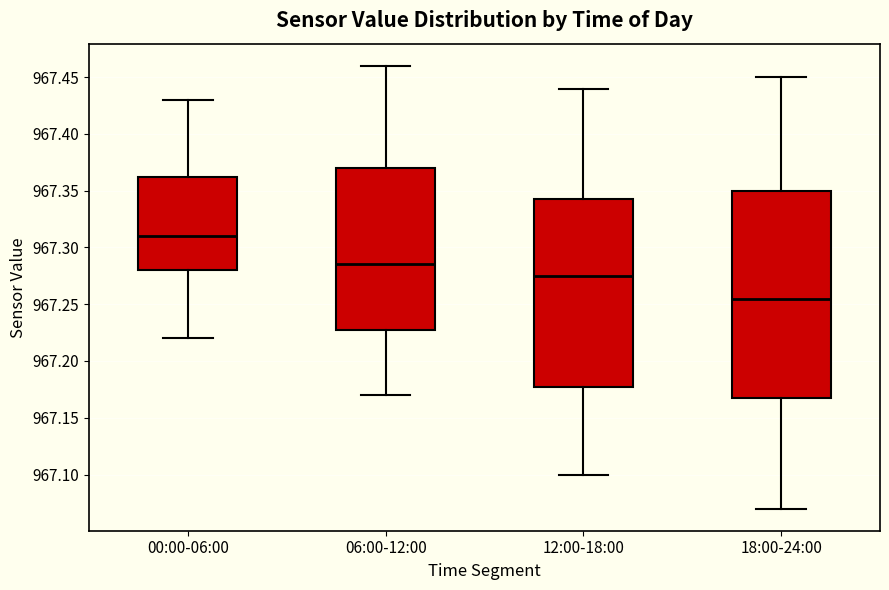

Reading left to right, read every box against the y-axis: the position of its median line, the range the box covers, and the ends of its whiskers. The values are not printed on the chart, so give them approximately, as read against the axis.

00:00-06:00: median 967.310, box 967.280 to 967.365, whiskers 967.220 to 967.430
06:00-12:00: median 967.285, box 967.230 to 967.370, whiskers 967.170 to 967.460
12:00-18:00: median 967.275, box 967.180 to 967.345, whiskers 967.100 to 967.440
18:00-24:00: median 967.255, box 967.170 to 967.350, whiskers 967.070 to 967.450